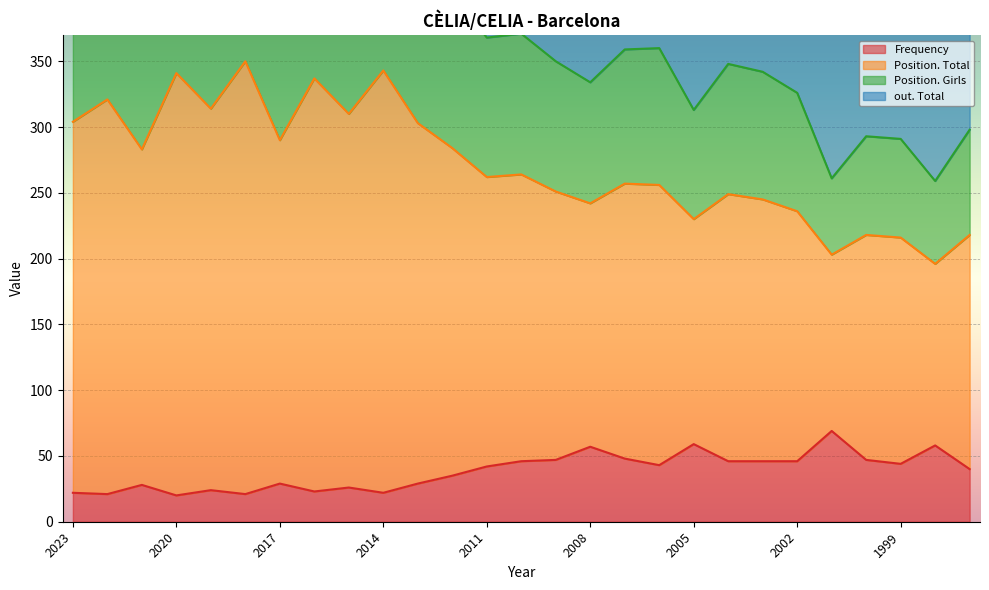

What is the value of the Frequency point at the 24th from the left?

47